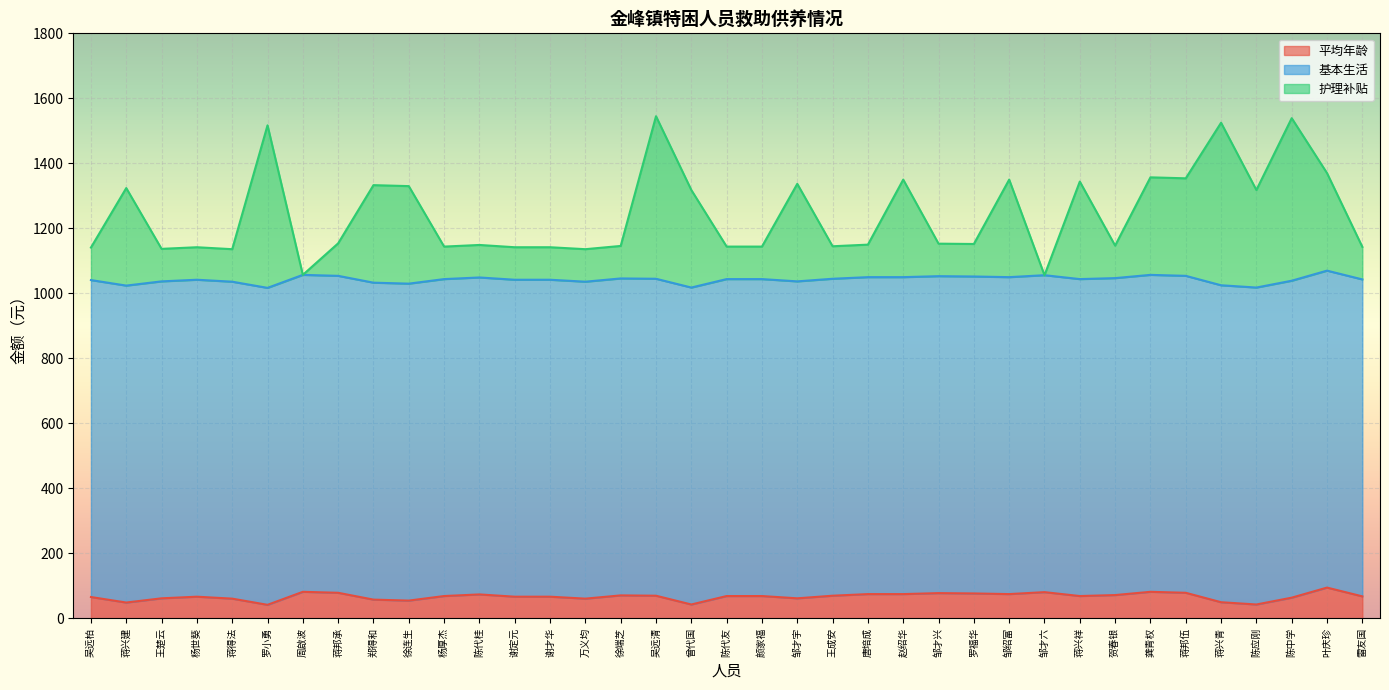

What is the minimum value for 平均年龄?

42